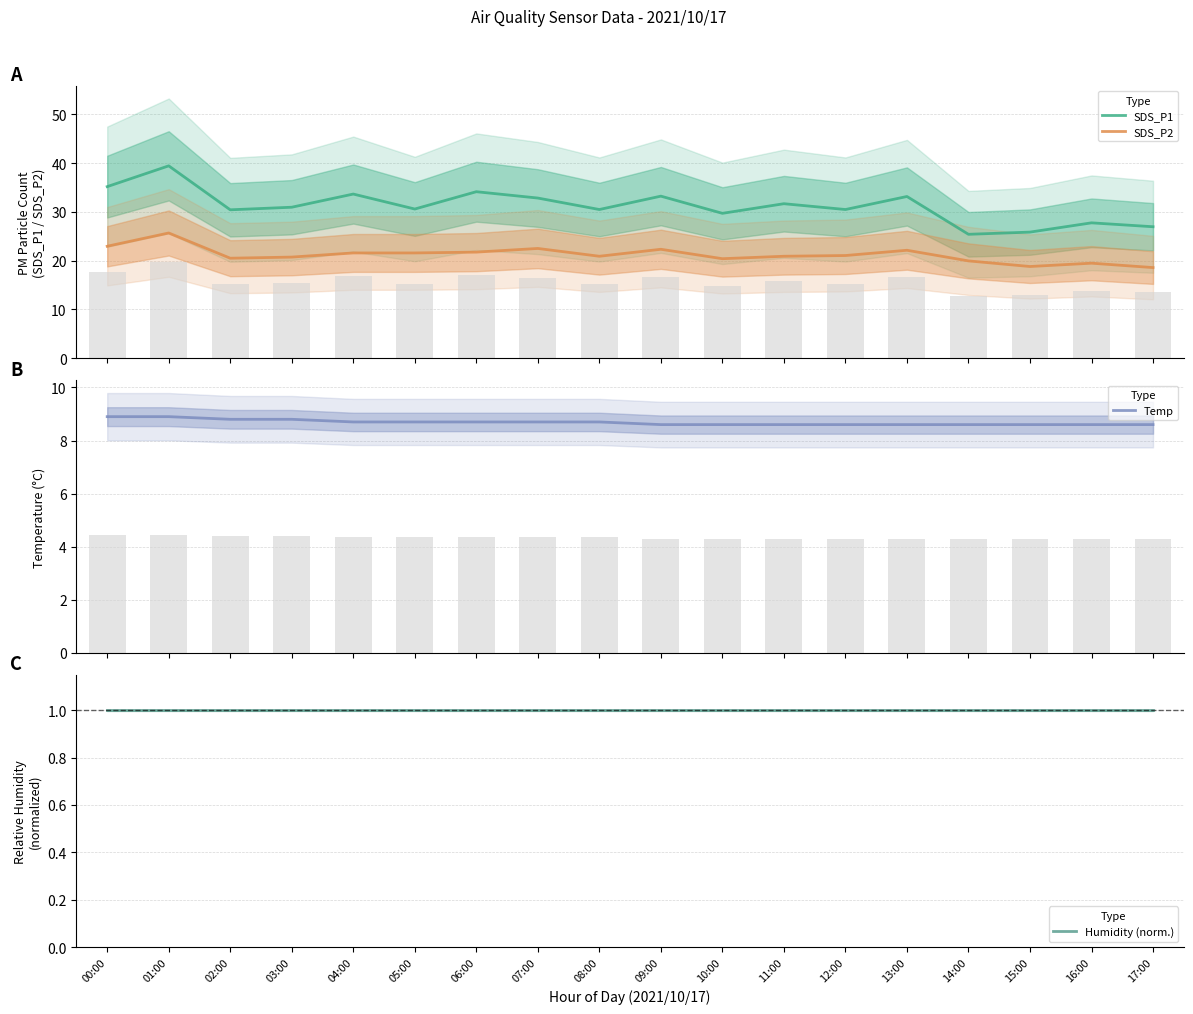

True or false: Humidity (norm.) has a value of 0.5 at 11:00.

False